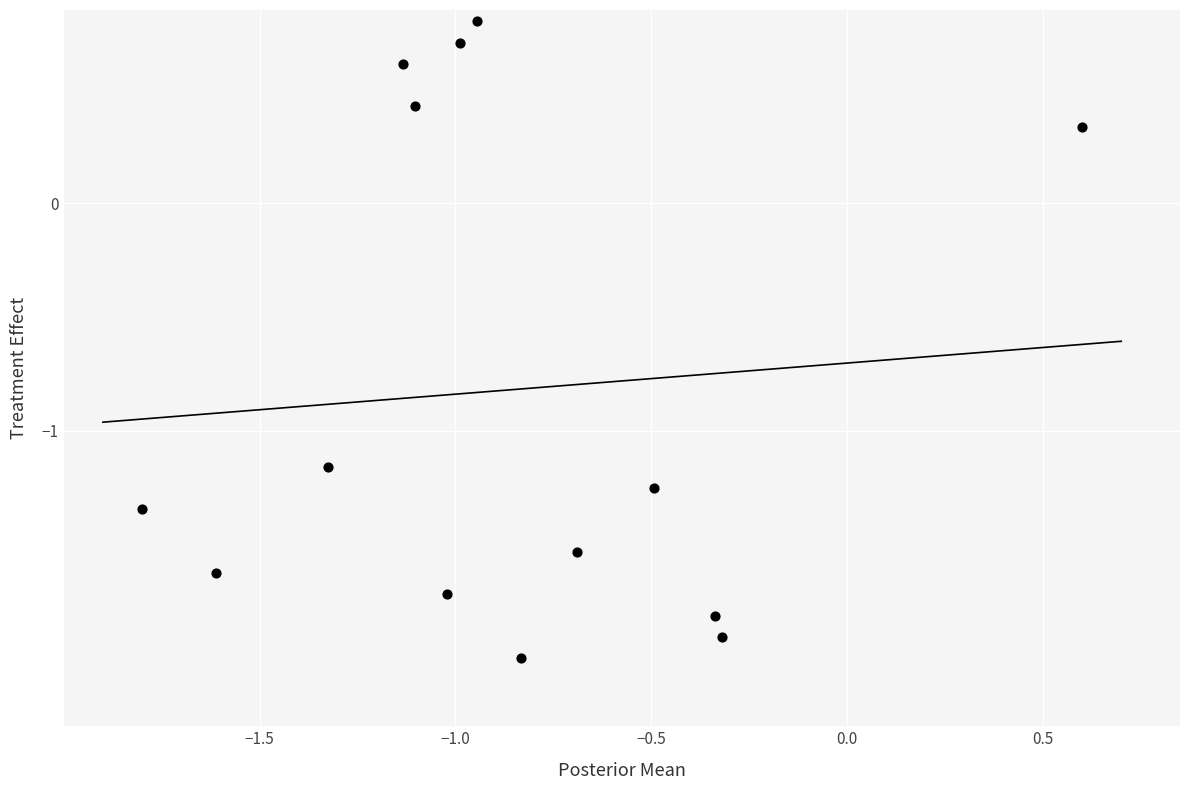

What is the range of X values (max minus min)?

2.4